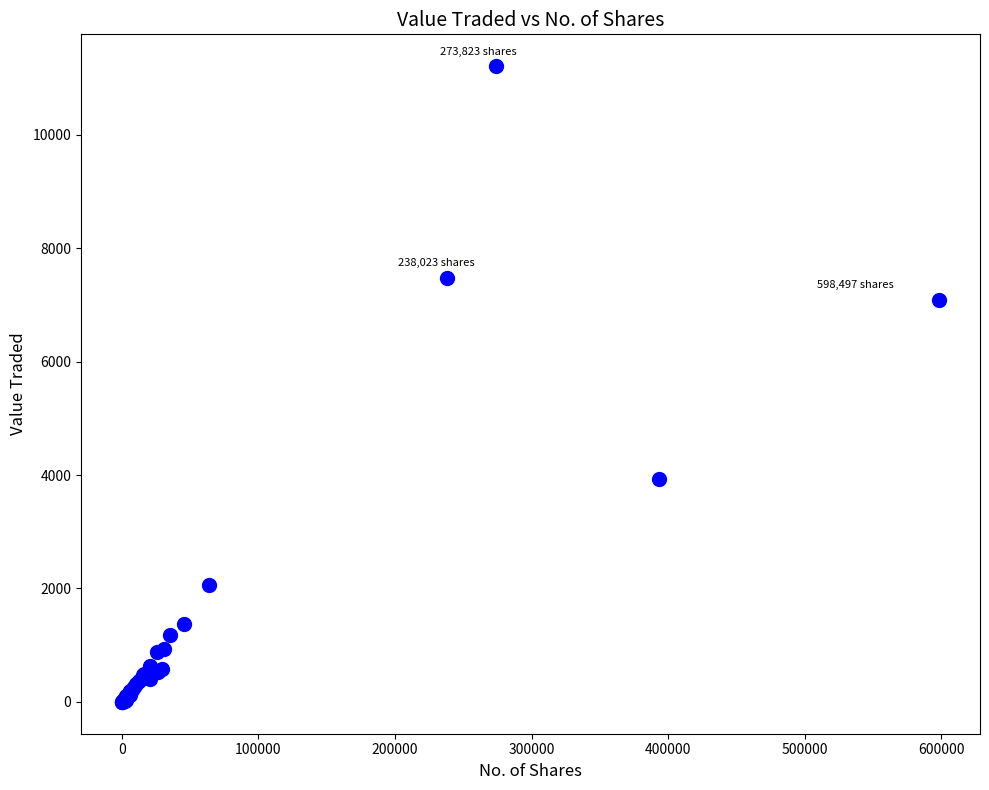

What Y value in the scatter plot is closest to 5604?

7090